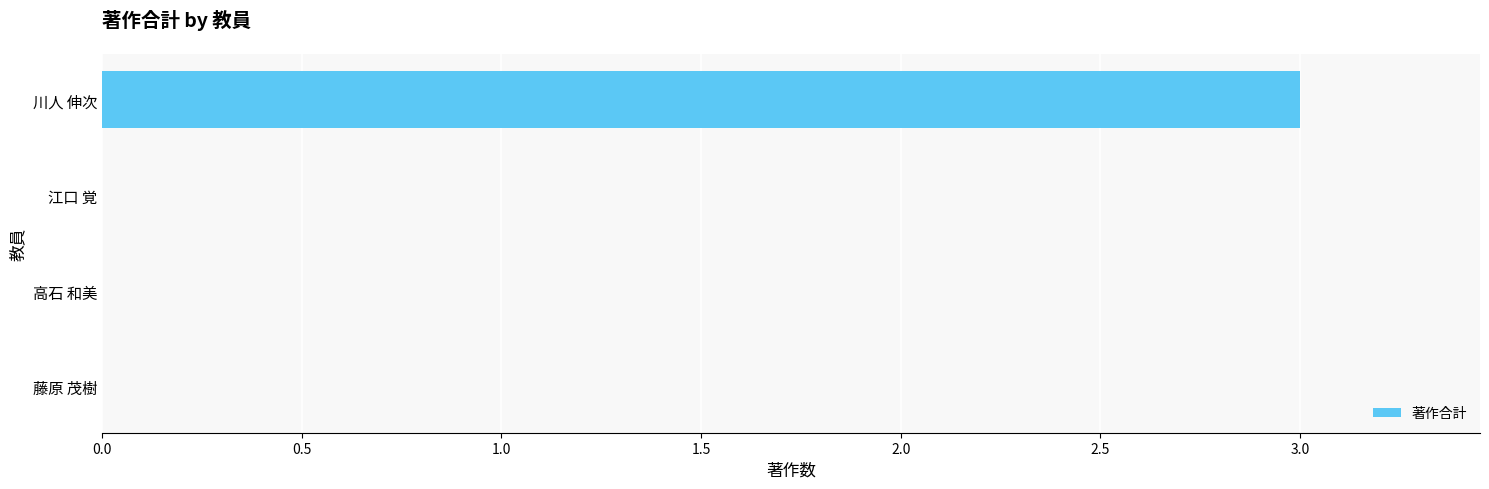

True or false: the data shows 0 at 藤原 茂樹.

True